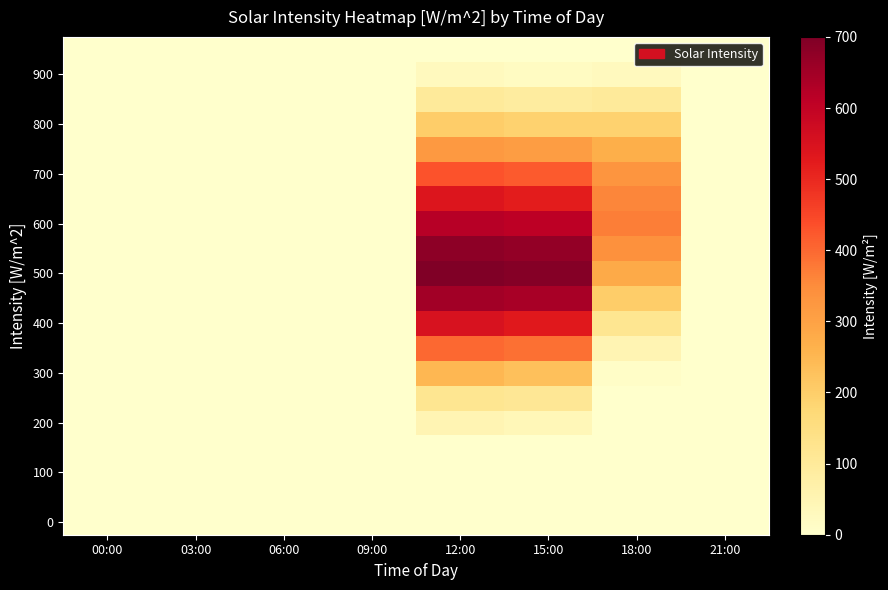

Which has a higher value, 12:00 or 15:00?

12:00